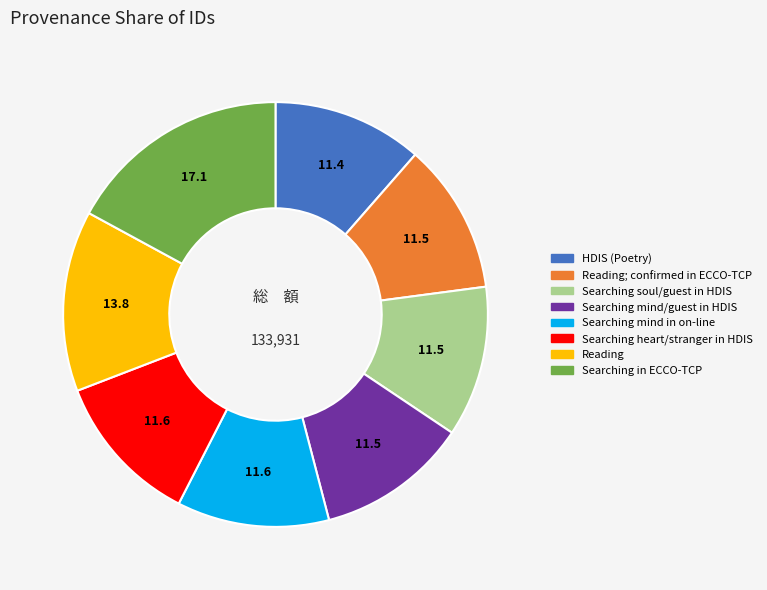

Is there any slice that represents more than half of the pie?

No